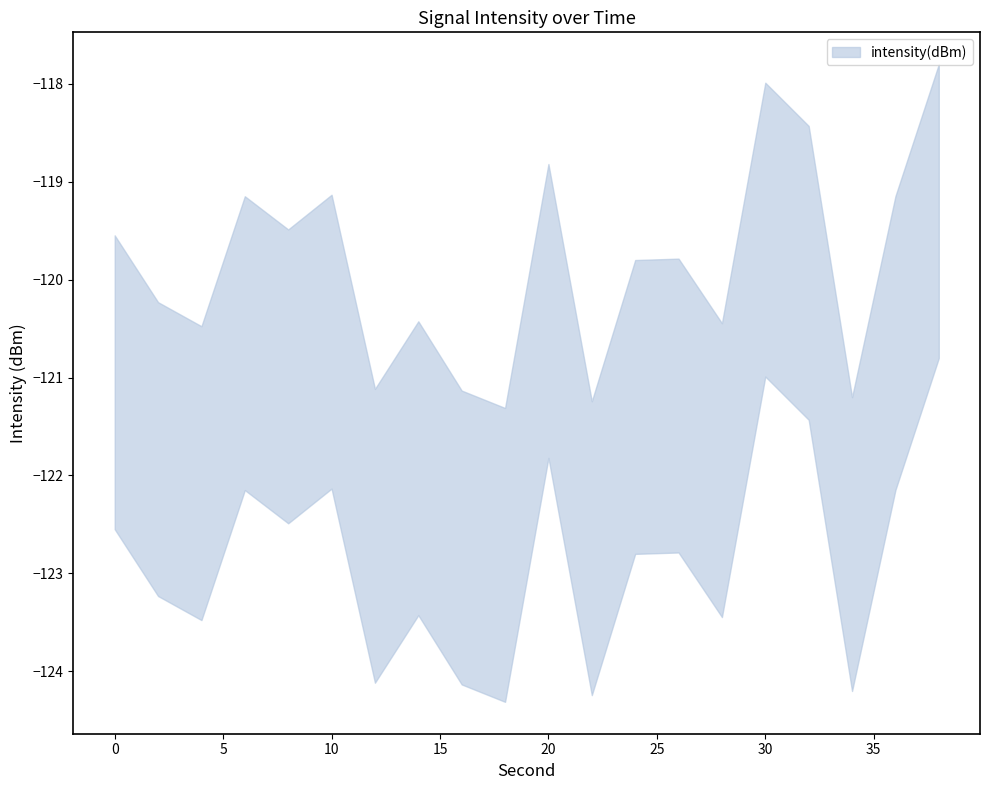

Does the chart have visible grid lines?

No